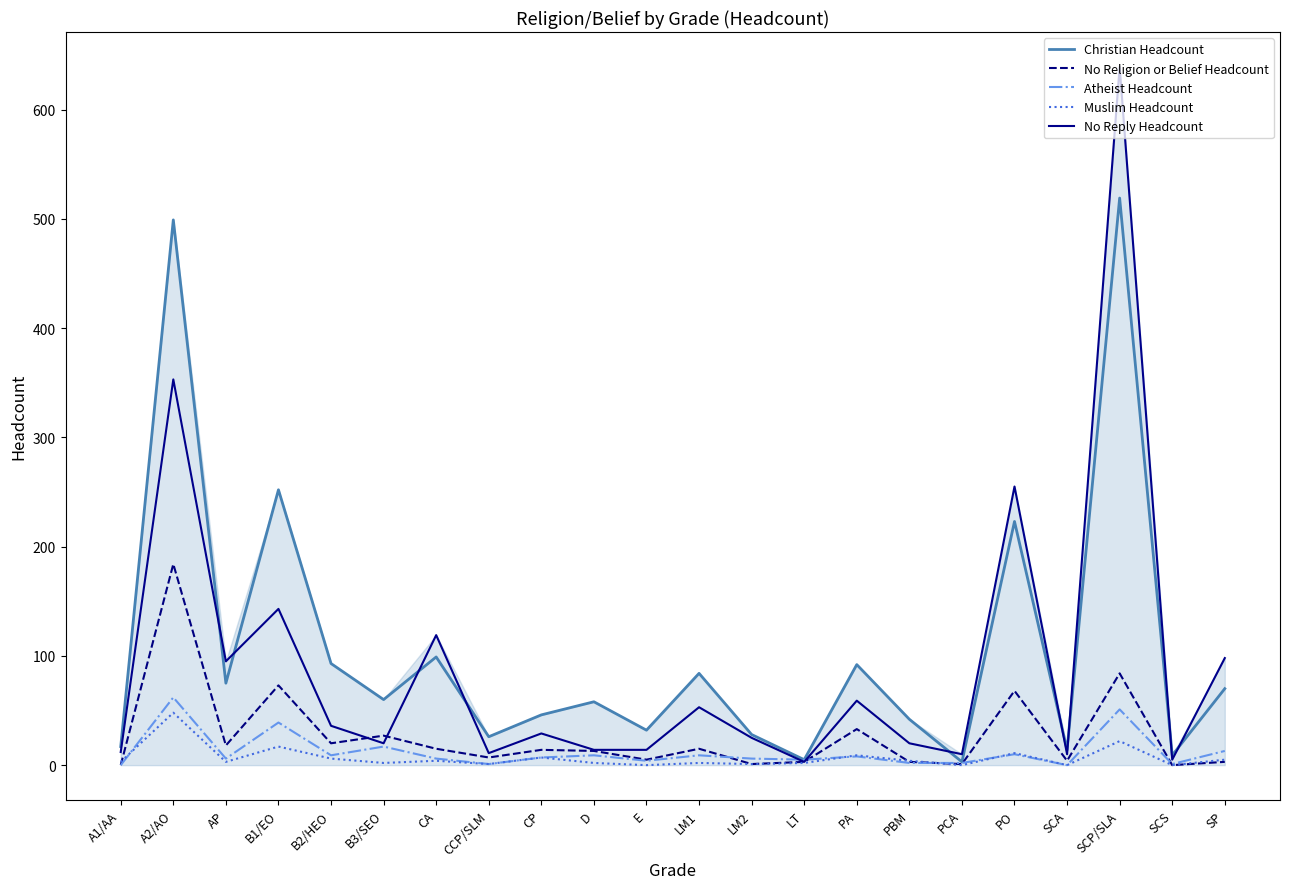

Does the chart display data point markers on the line(s)?

No